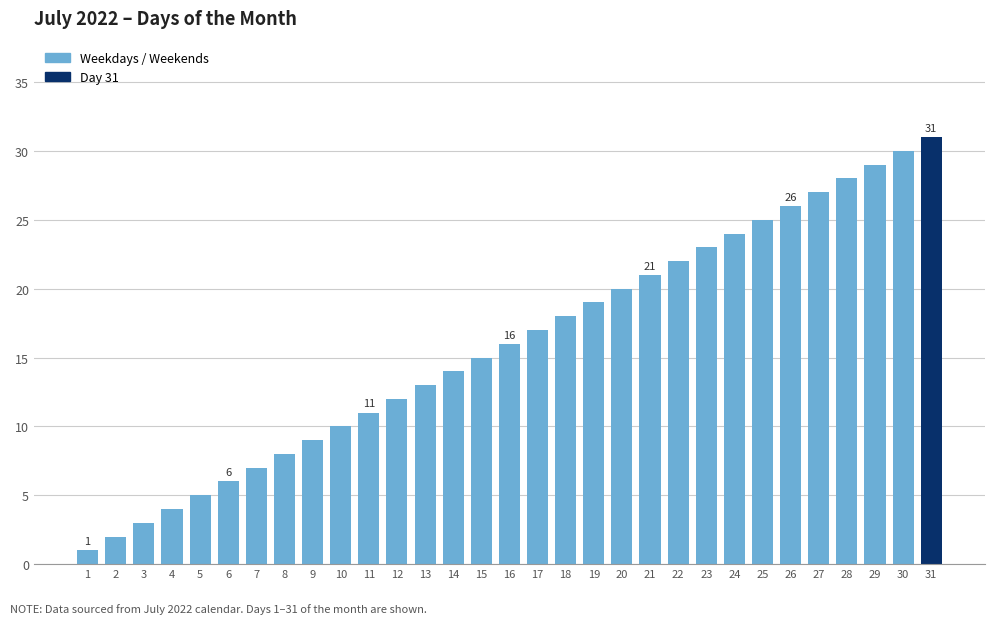

What is the difference between the values at 16 and 6?

10